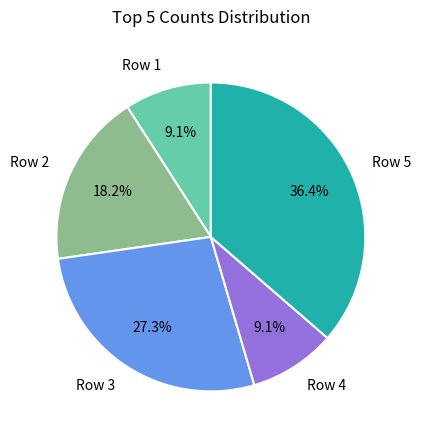

Count the number of slices in the pie.

5